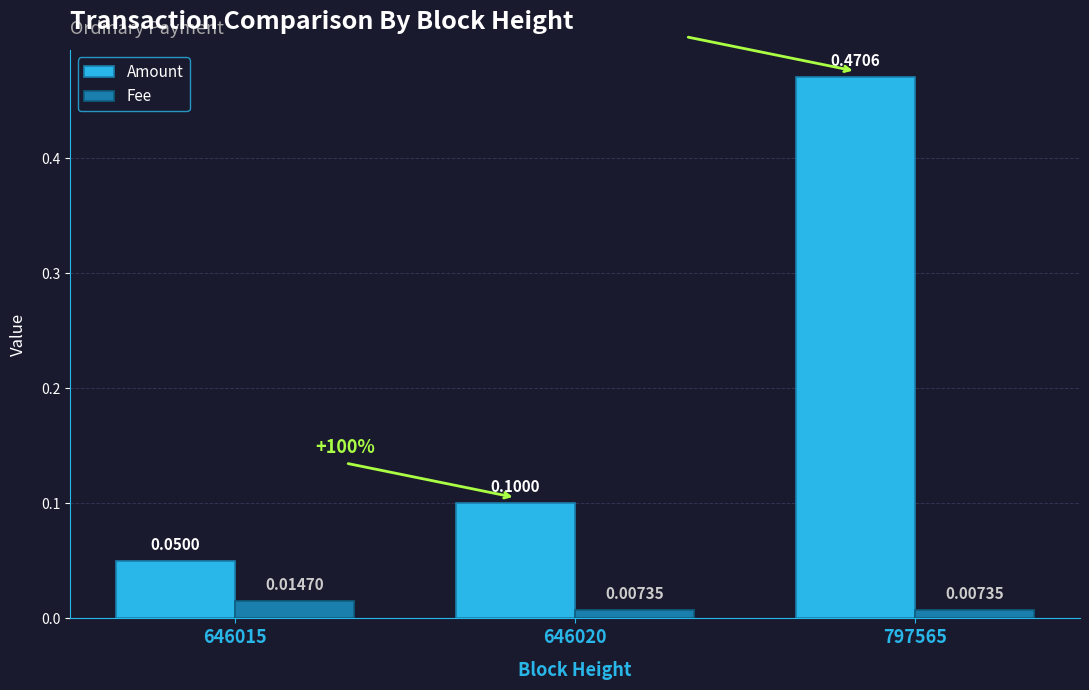

Which series has the largest total across all categories?

Amount